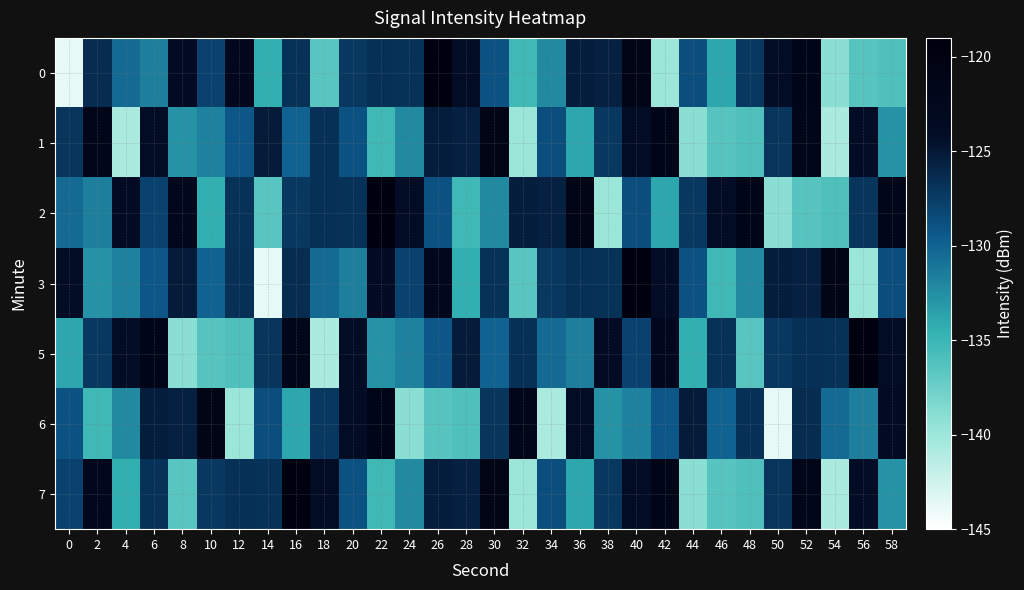

What is the total value across all series at 6?

-886.3